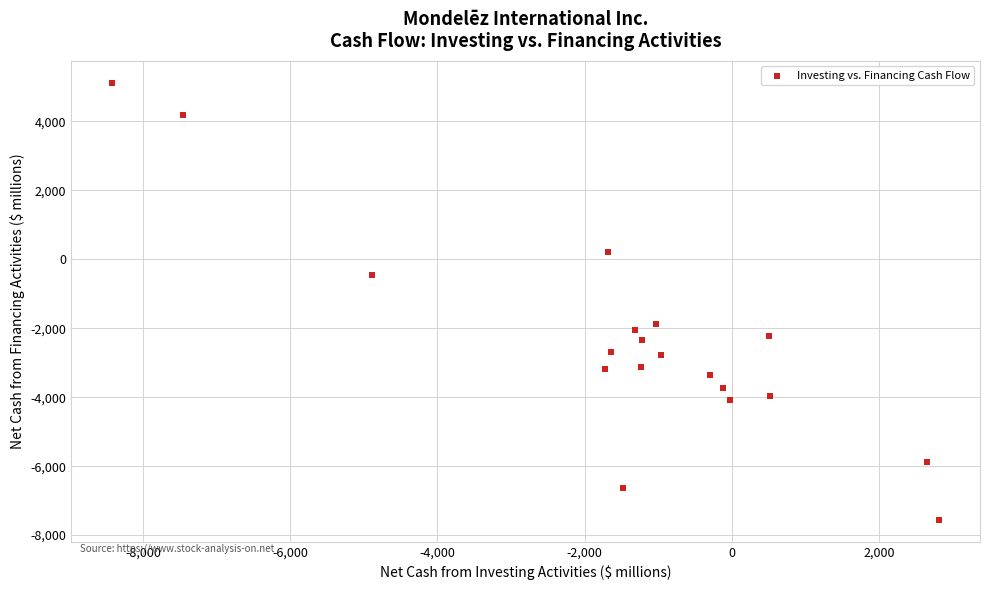

What is the range of X values (max minus min)?

11228